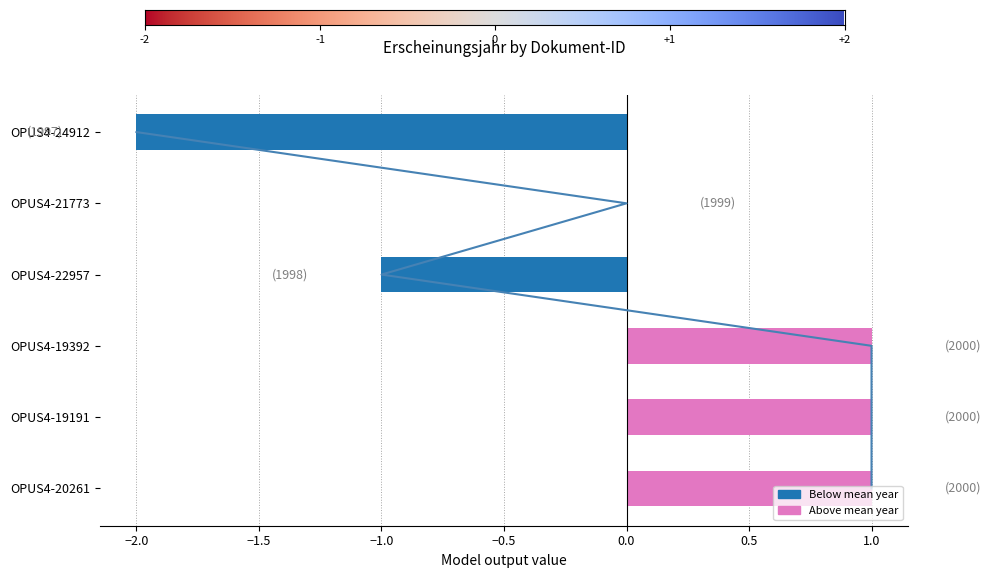

What is the value of the 2nd bar from the left?

1